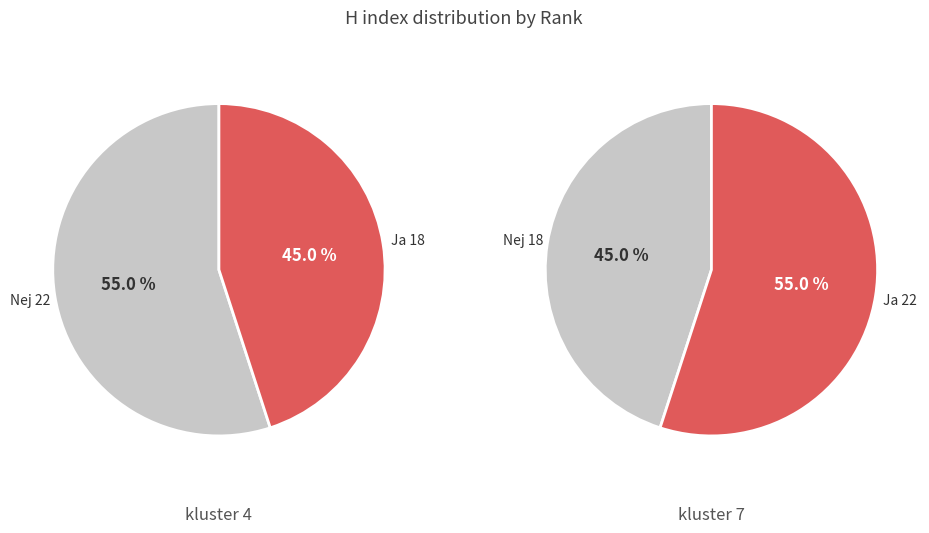

Approximately how many times larger is the value at Rank 2 compared to Rank 1?

0.8